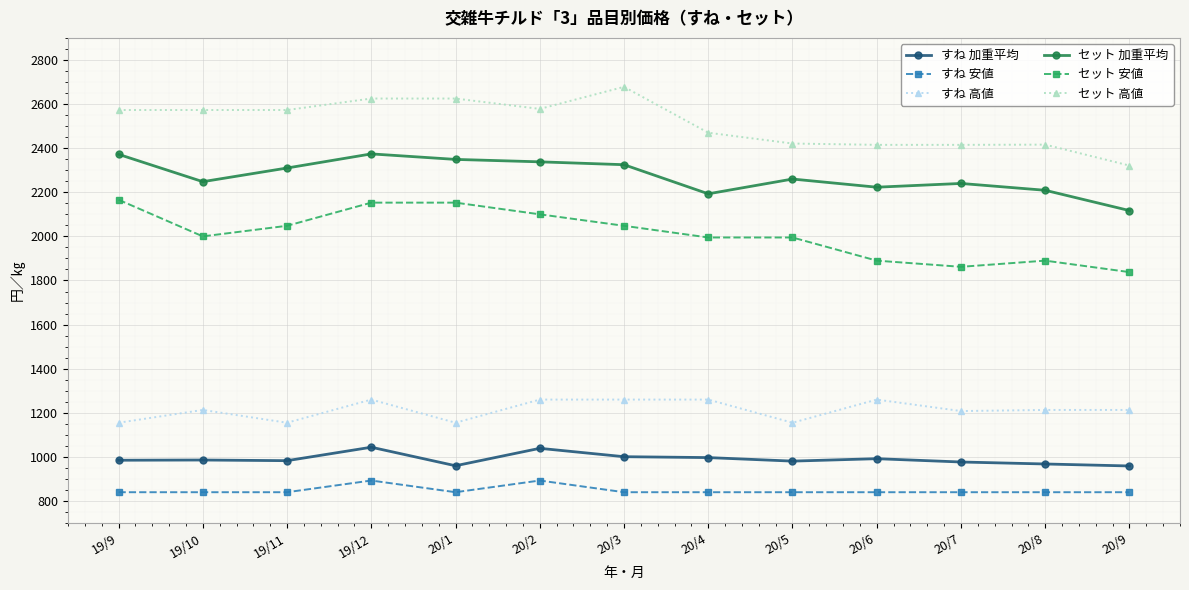

Between 19/9 and 19/11, which series saw the biggest shift?

セット 安値